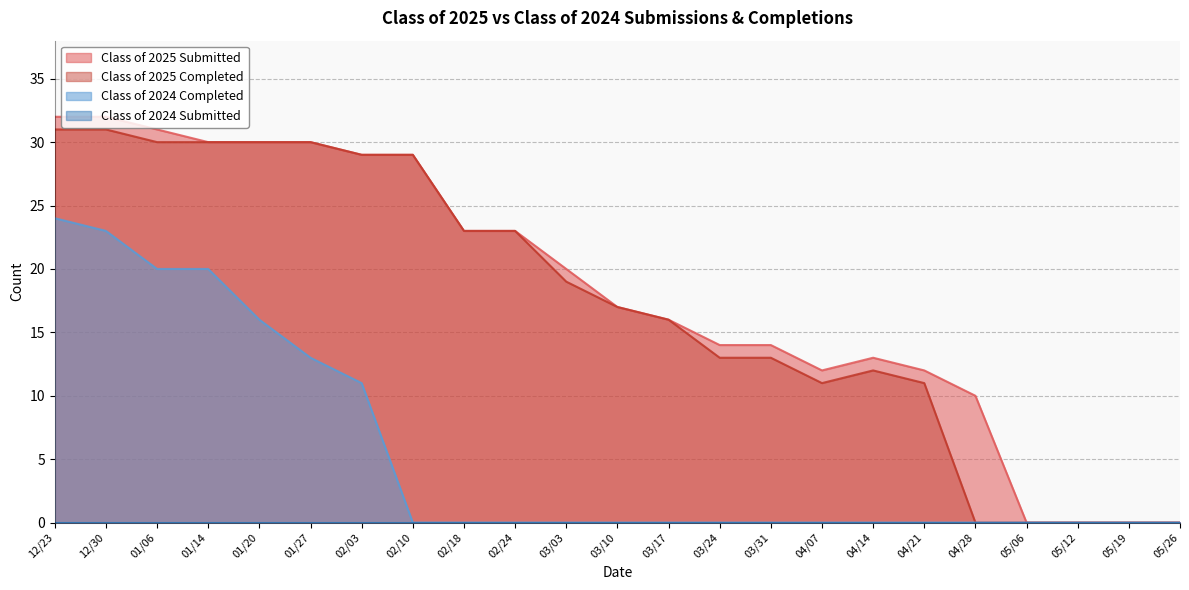

True or false: Class of 2025 Submitted and Class of 2025 Completed cross at least once.

False